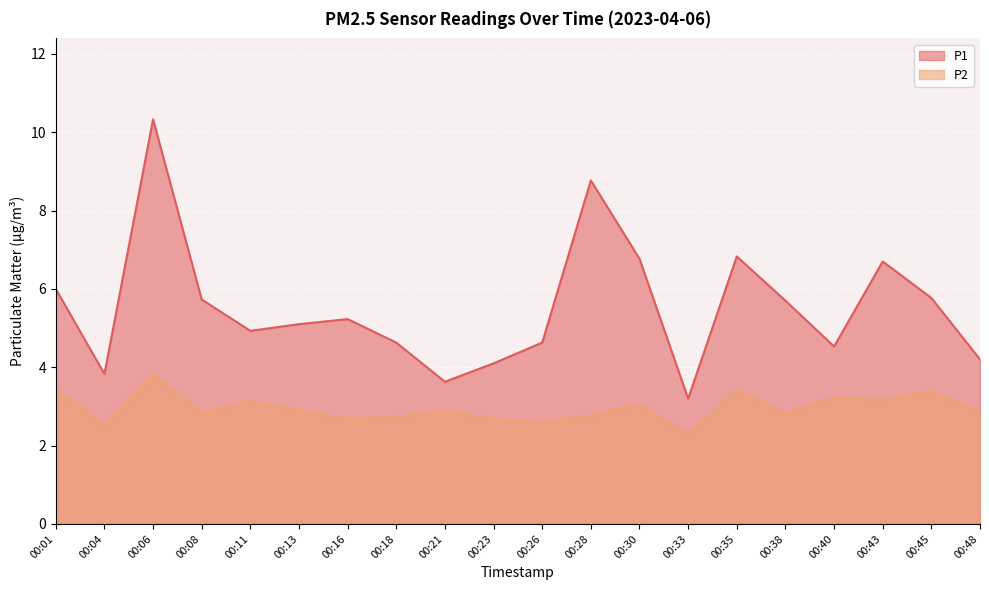

At which category does P1 reach its first local valley?

00:04